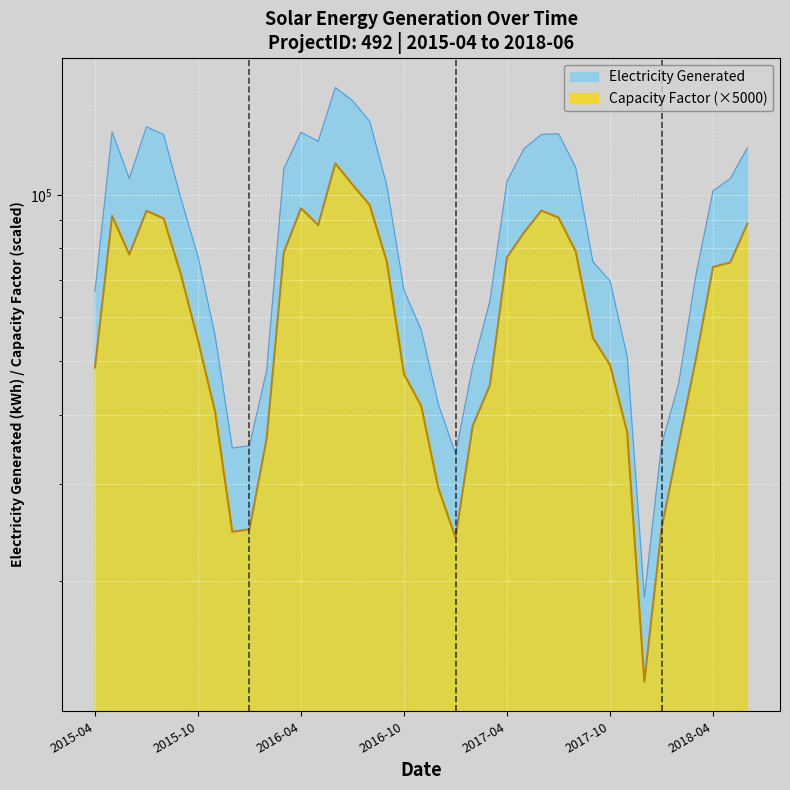

True or false: Electricity Generated has more than 0 interior local peaks.

True